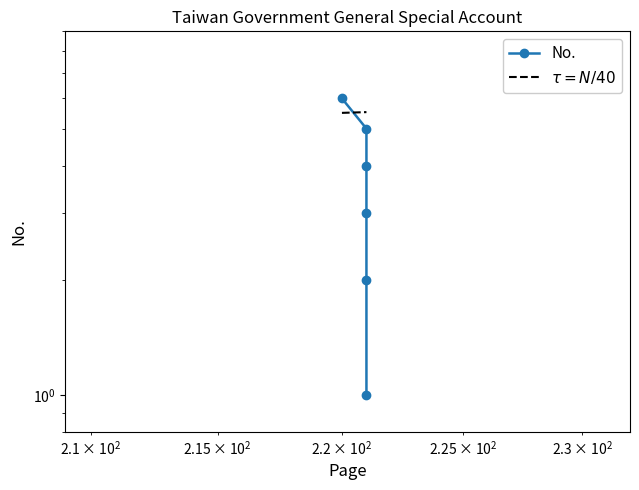

Reading right to left, extract all data points from this chart.

6	5	4	3	2	1